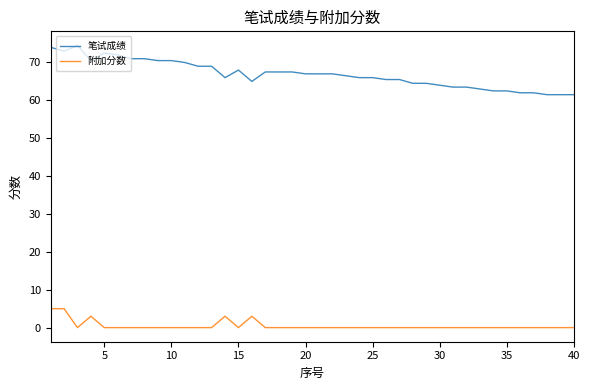

True or false: 附加分数 and 笔试成绩 cross at least once.

False